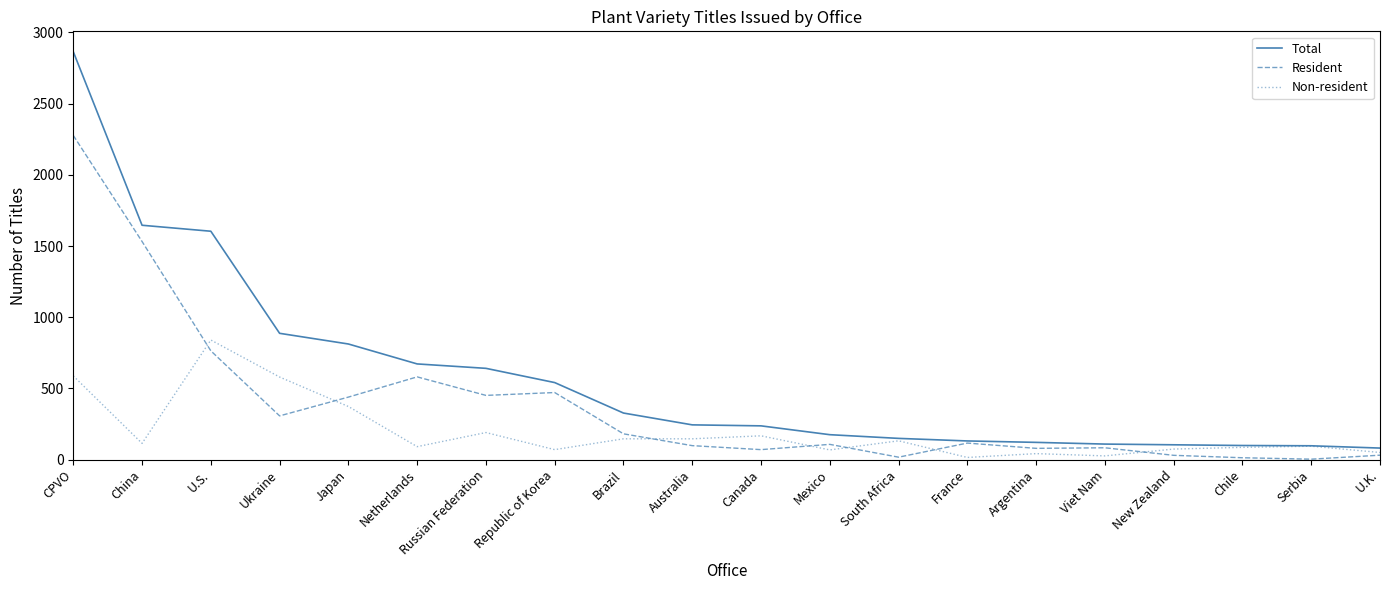

What is the maximum value shown in the chart?

2865